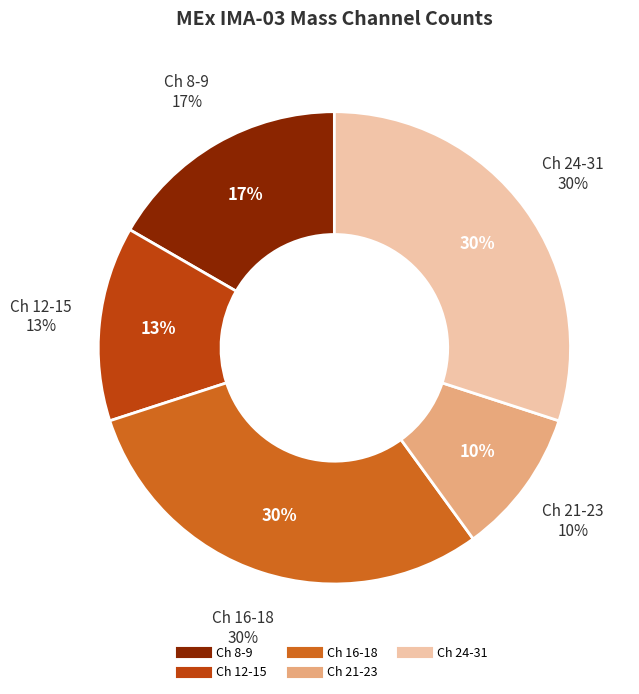

Does Mass Channel 14 represent more than half of the total?

No